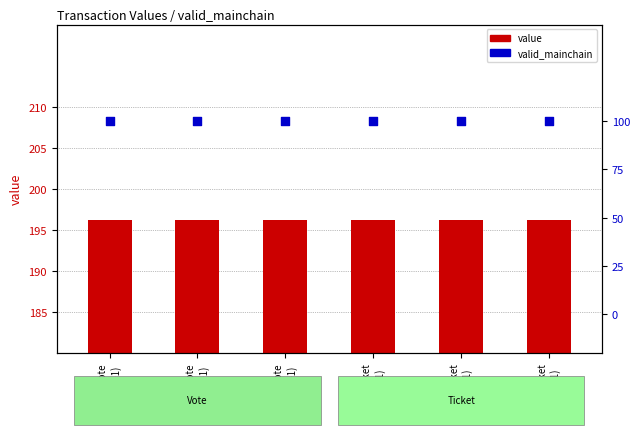

Which series reaches the maximum Y coordinate?

value